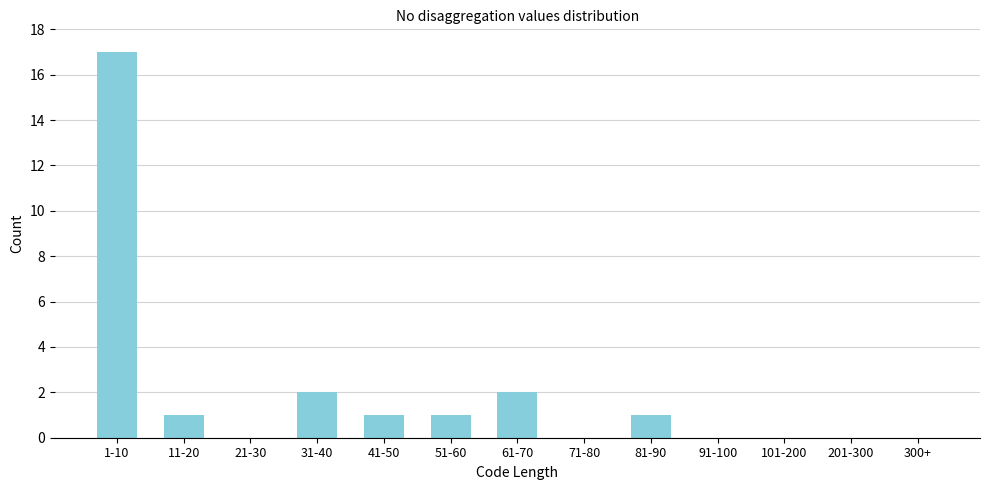

Reading left to right, extract all data points from this chart.

1-10=17	11-20=1	21-30=0	31-40=2	41-50=1	51-60=1	61-70=2	71-80=0	81-90=1	91-100=0	101-200=0	201-300=0	300+=0